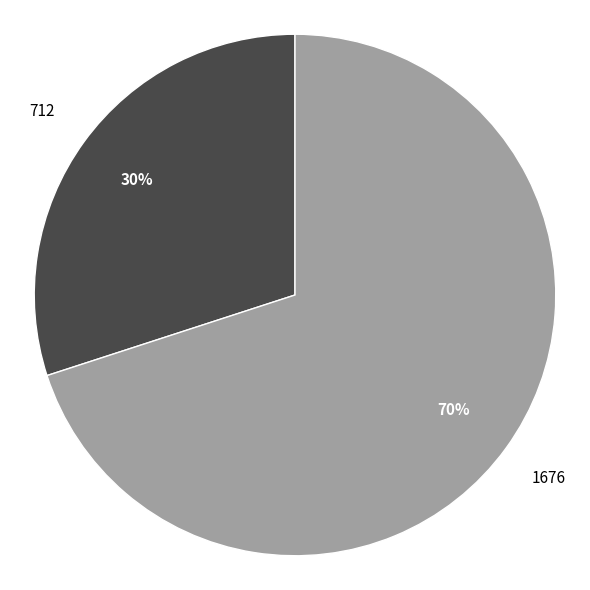

What is the smallest slice in the pie chart?

712